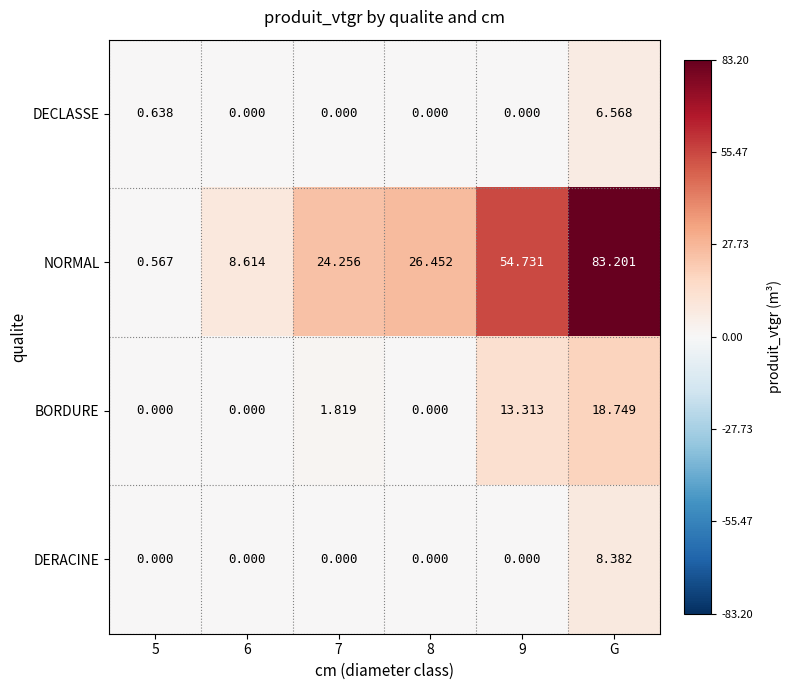

Rank the series by their maximum value, from lowest to highest.

DECLASSE, DERACINE, BORDURE, NORMAL